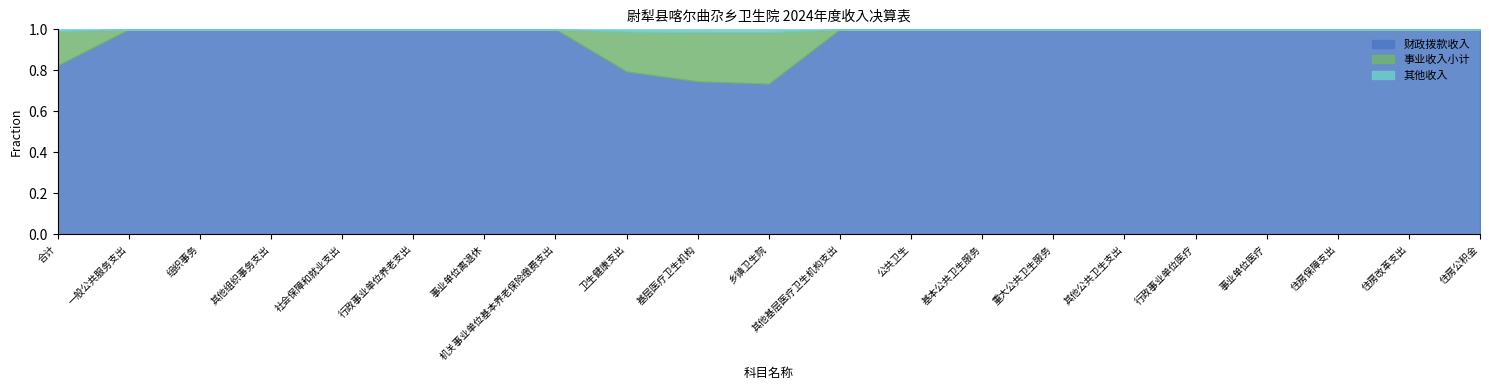

What value does the 财政拨款收入 series have at 事业单位离退休?

1.0